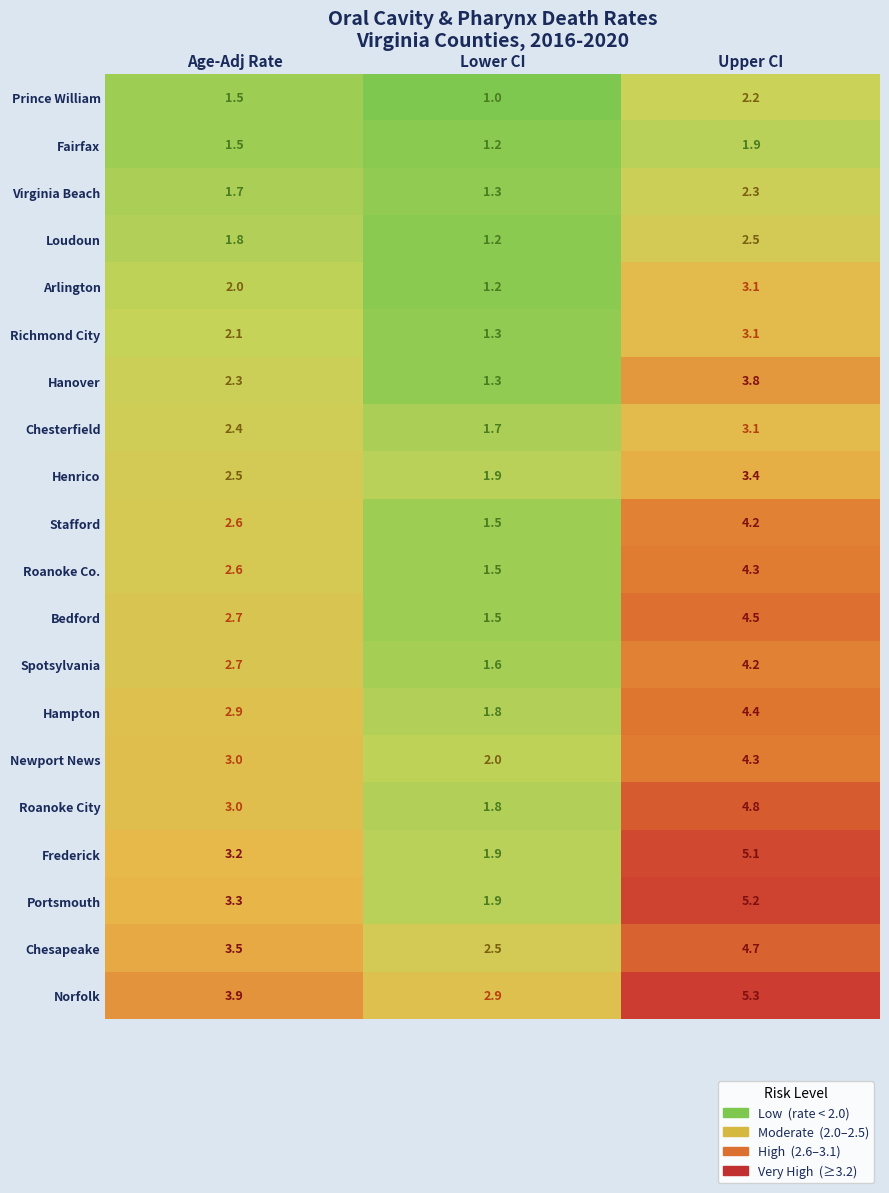

The value of Portsmouth at Age-Adj Rate is 5.5. True or false?

False